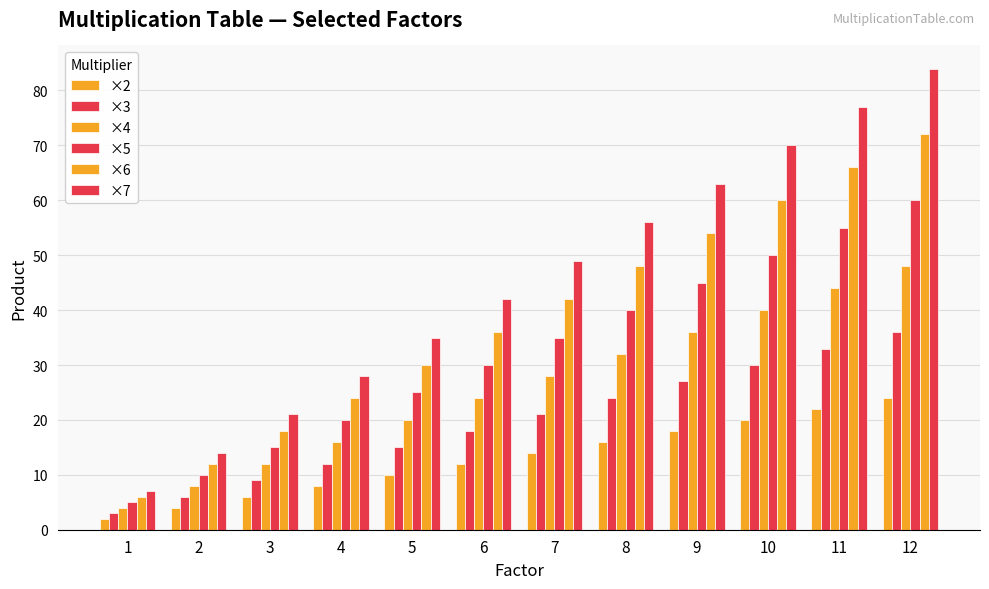

Between 3 and 7, which series saw the biggest shift?

×7